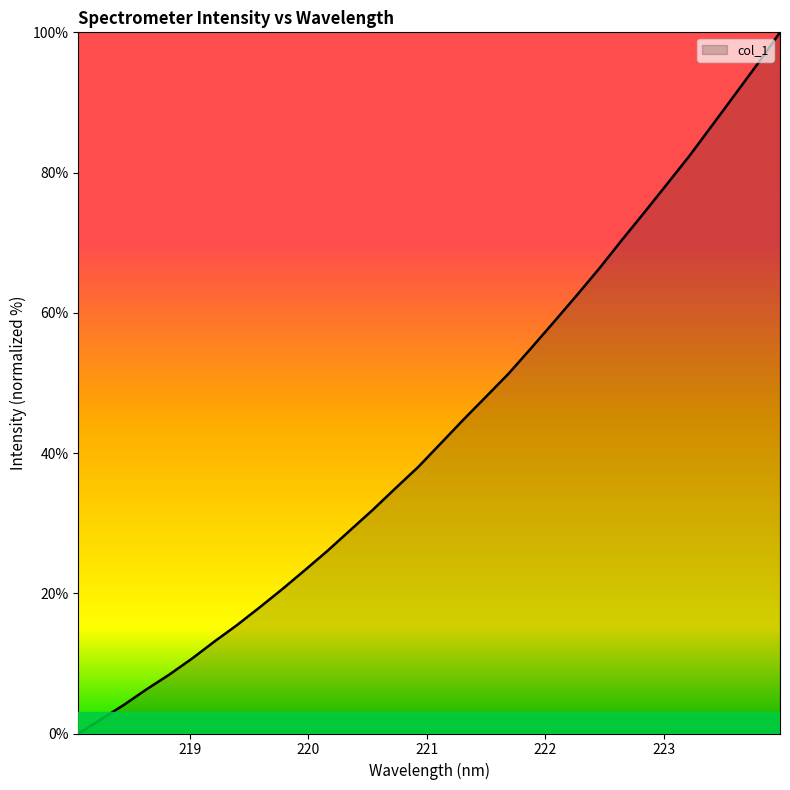

What is the maximum value shown in the chart?

100.0